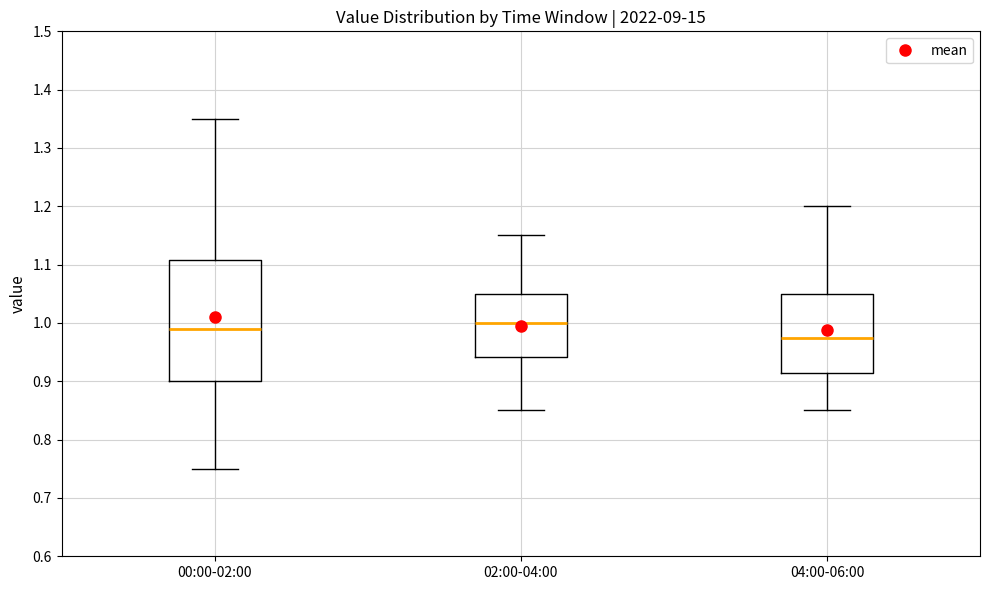

Reading left to right, transcribe this box plot: for each box, give where its median line is, the range the box spans, and where its two whiskers end, as read against the y-axis. The values are not printed on the chart, so give them approximately, as read against the axis.

00:00-02:00: median 0.99, box 0.90 to 1.11, whiskers 0.75 to 1.35
02:00-04:00: median 1.00, box 0.94 to 1.05, whiskers 0.85 to 1.15
04:00-06:00: median 0.98, box 0.92 to 1.05, whiskers 0.85 to 1.20